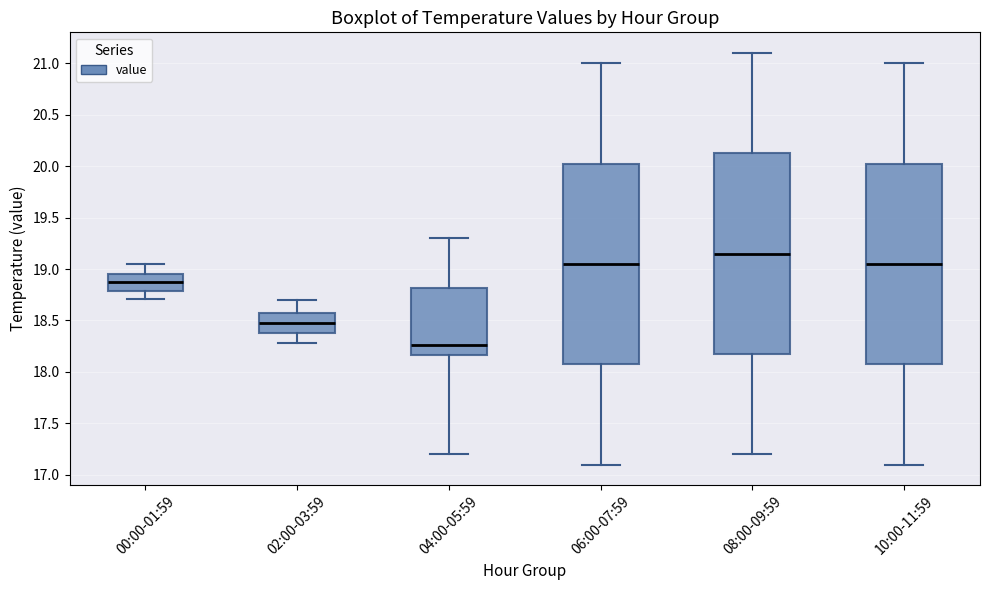

Reading left to right, read every box against the y-axis: the position of its median line, the range the box covers, and the ends of its whiskers. The values are not printed on the chart, so give them approximately, as read against the axis.

00:00-01:59: median 18.85, box 18.80 to 18.95, whiskers 18.70 to 19.05
02:00-03:59: median 18.50, box 18.40 to 18.55, whiskers 18.30 to 18.70
04:00-05:59: median 18.25, box 18.15 to 18.80, whiskers 17.20 to 19.30
06:00-07:59: median 19.05, box 18.10 to 20.05, whiskers 17.10 to 21.00
08:00-09:59: median 19.15, box 18.20 to 20.15, whiskers 17.20 to 21.10
10:00-11:59: median 19.05, box 18.10 to 20.05, whiskers 17.10 to 21.00